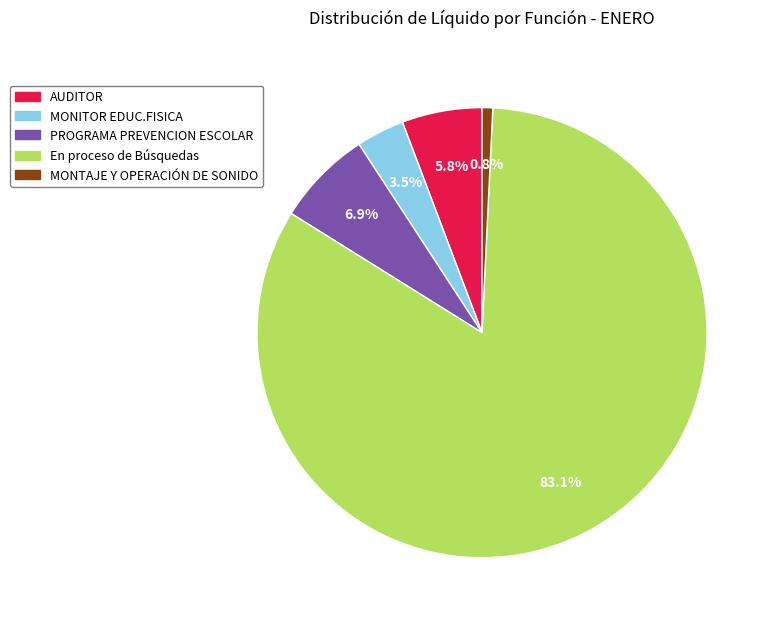

Combined, what portion of the pie is PROGRAMA PREVENCION ESCOLAR and MONITOR EDUC.FISICA?

10.4%